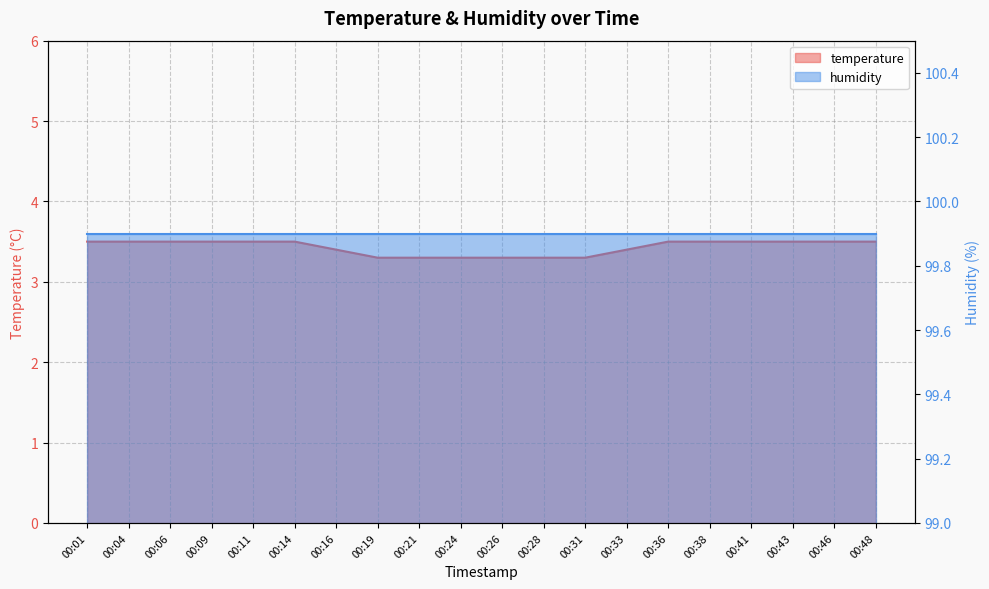

Is it true that the value at 00:21 is 3.3?

True